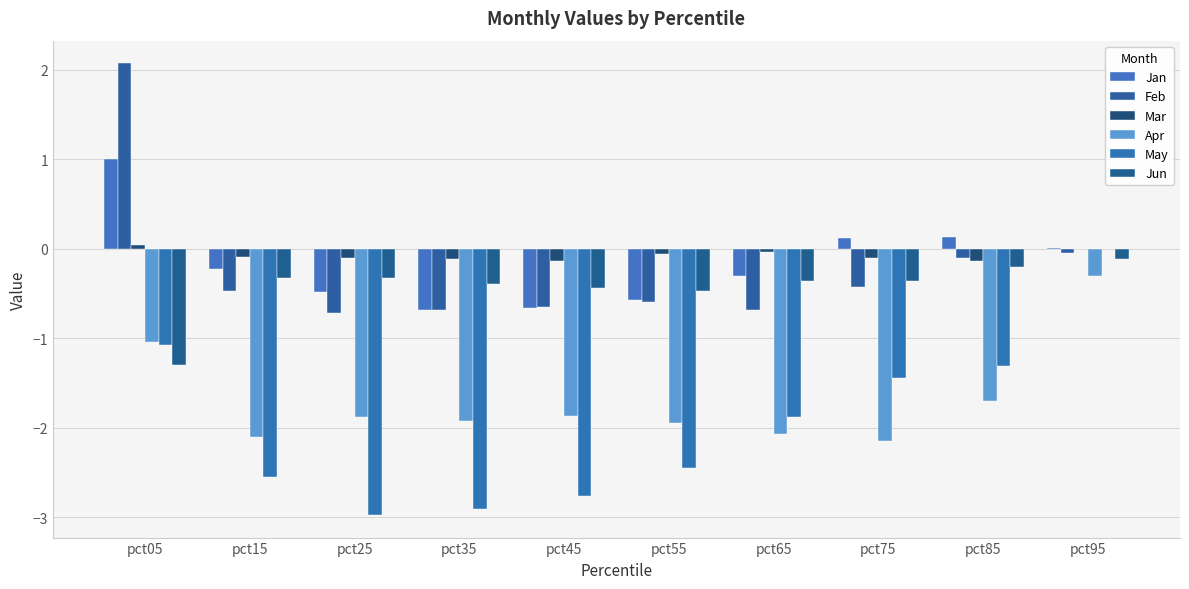

Reading left to right, list all the values displayed in this chart.

Jan: pct05=1.0	pct15=-0.2	pct25=-0.5	pct35=-0.7	pct45=-0.7	pct55=-0.6	pct65=-0.3	pct75=0.1	pct85=0.1	pct95=0.0
Feb: pct05=2.1	pct15=-0.5	pct25=-0.7	pct35=-0.7	pct45=-0.6	pct55=-0.6	pct65=-0.7	pct75=-0.4	pct85=-0.1	pct95=-0.0
Mar: pct05=0.0	pct15=-0.1	pct25=-0.1	pct35=-0.1	pct45=-0.1	pct55=-0.1	pct65=-0.0	pct75=-0.1	pct85=-0.1	pct95=-0.0
Apr: pct05=-1.0	pct15=-2.1	pct25=-1.9	pct35=-1.9	pct45=-1.9	pct55=-2.0	pct65=-2.1	pct75=-2.1	pct85=-1.7	pct95=-0.3
May: pct05=-1.1	pct15=-2.5	pct25=-3.0	pct35=-2.9	pct45=-2.8	pct55=-2.4	pct65=-1.9	pct75=-1.4	pct85=-1.3	pct95=-0.0
Jun: pct05=-1.3	pct15=-0.3	pct25=-0.3	pct35=-0.4	pct45=-0.4	pct55=-0.5	pct65=-0.4	pct75=-0.4	pct85=-0.2	pct95=-0.1